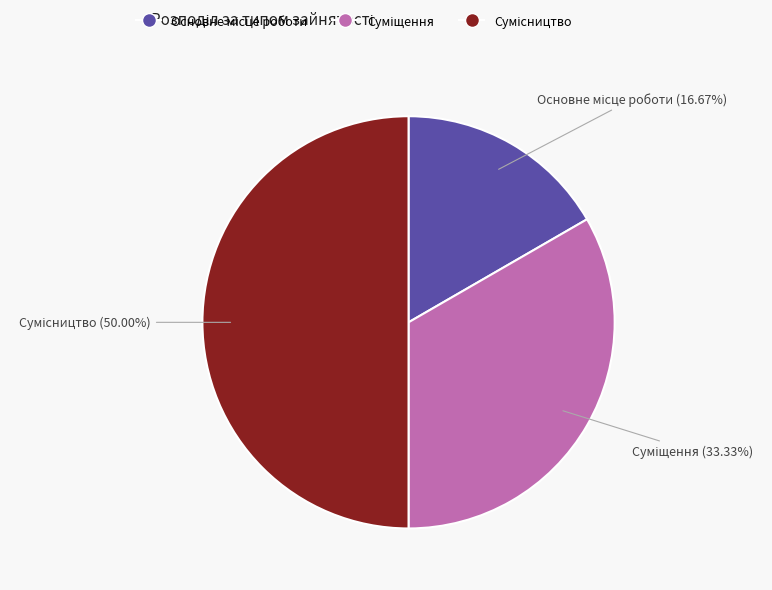

How many segments does this pie chart have?

3